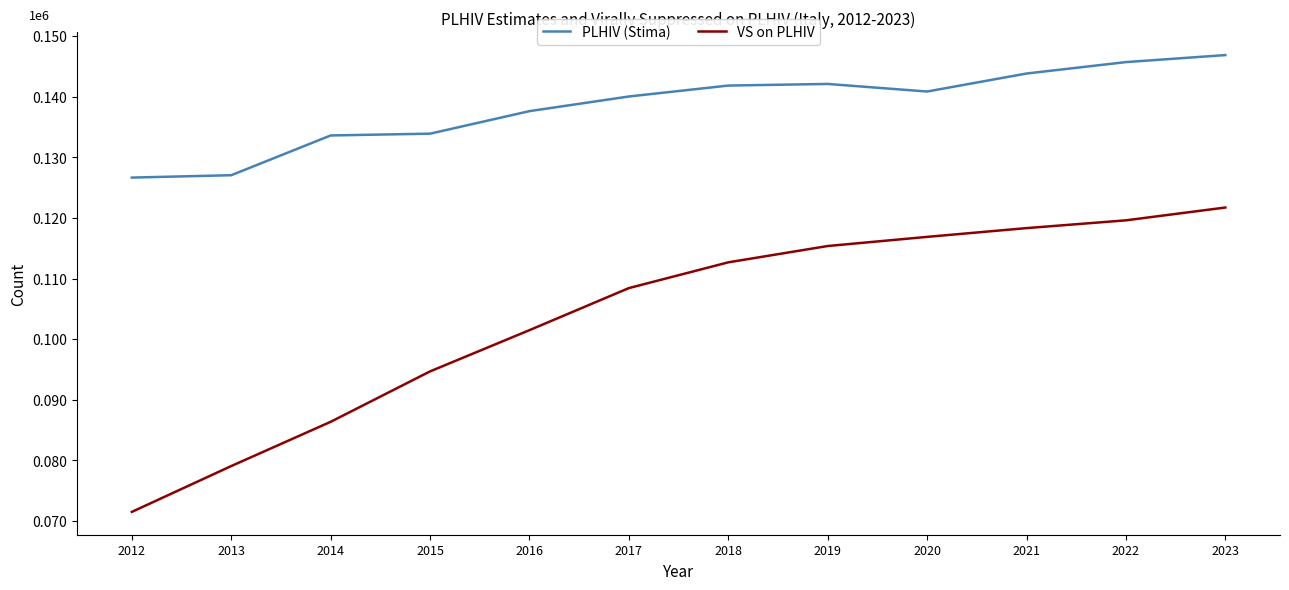

True or false: VS on PLHIV has a value of 34088.1 at 2014.

False